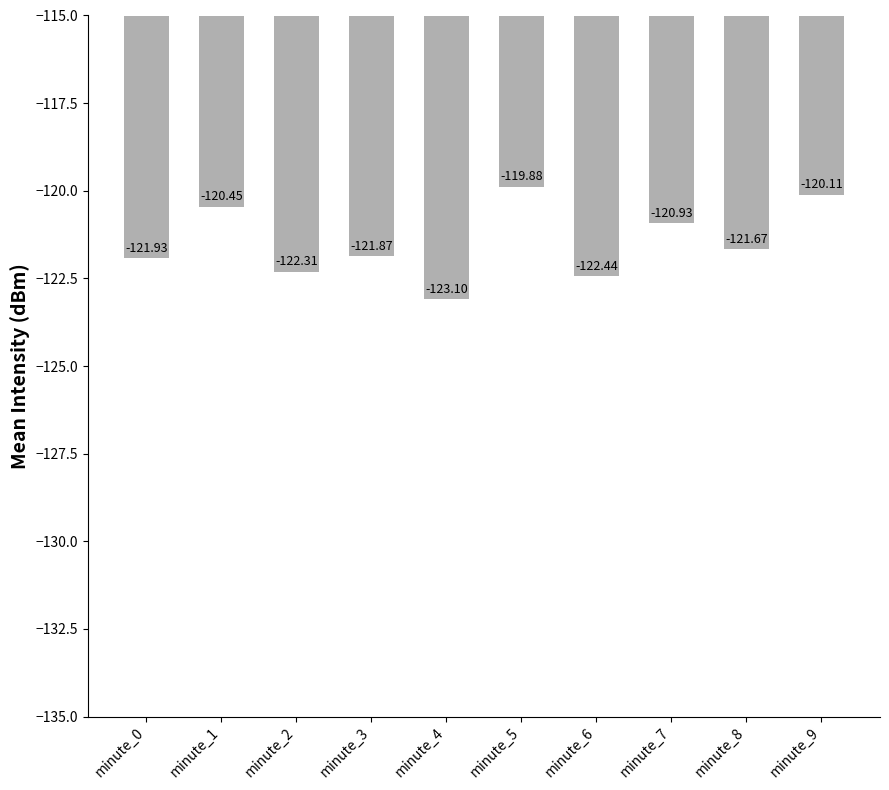

What is the maximum value shown in the chart?

-119.9